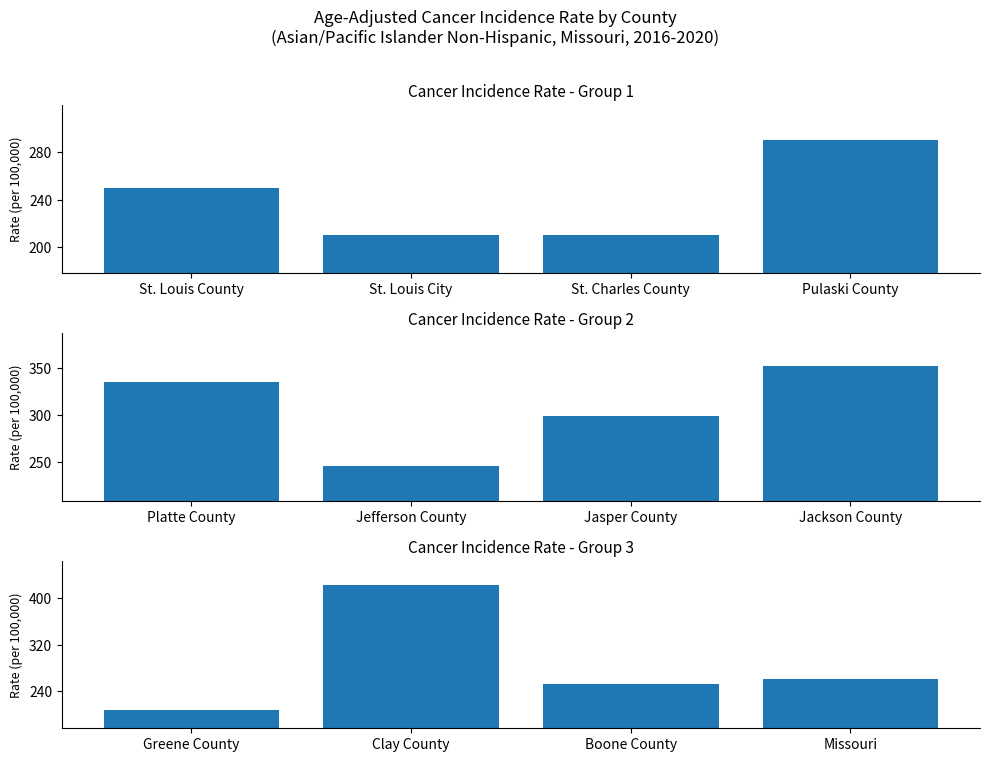

What is the greatest value displayed?

422.6